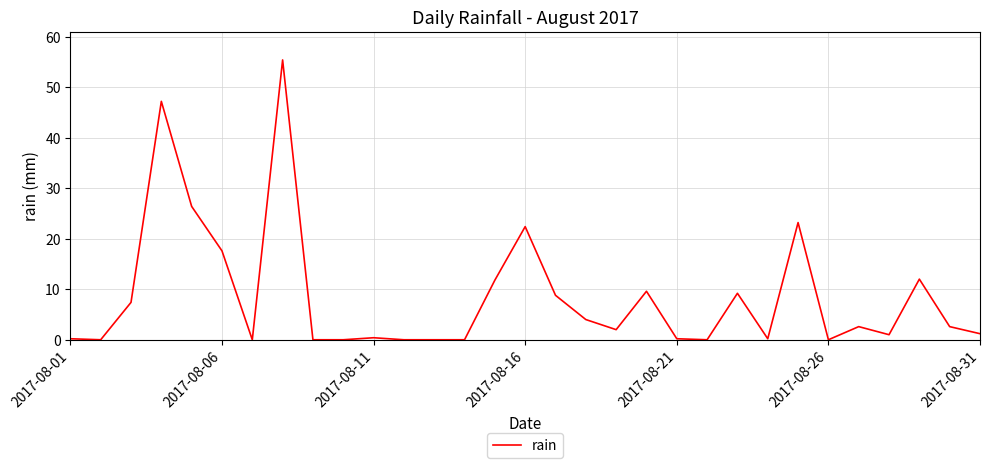

What is the difference between the maximum and minimum values?

55.4